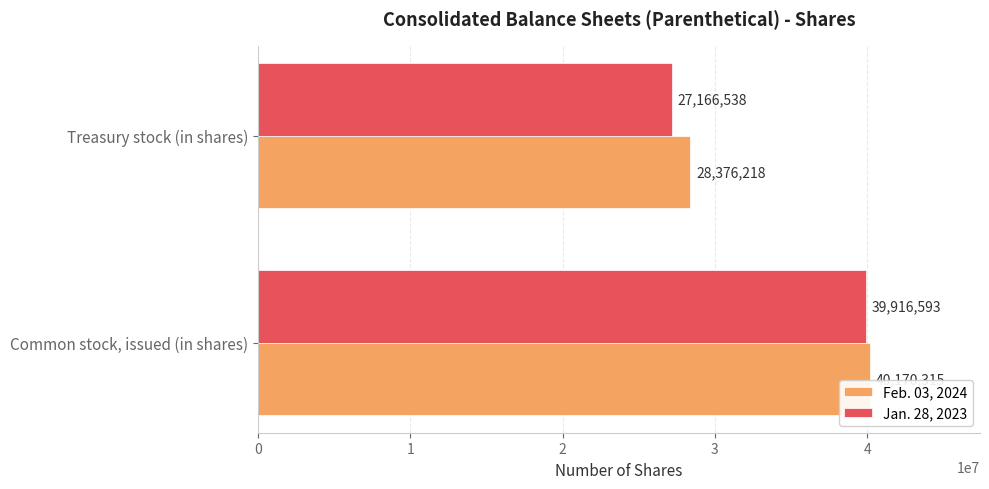

How many data points does each series have?

2